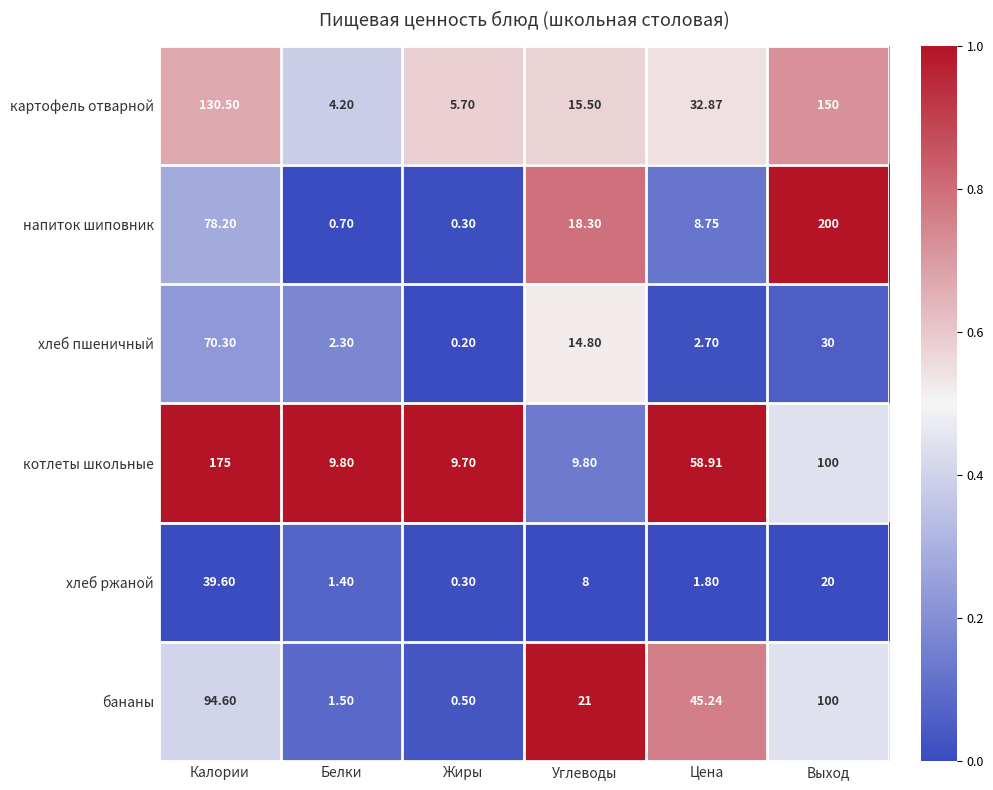

What is the total value across all series at Углеводы?

87.4